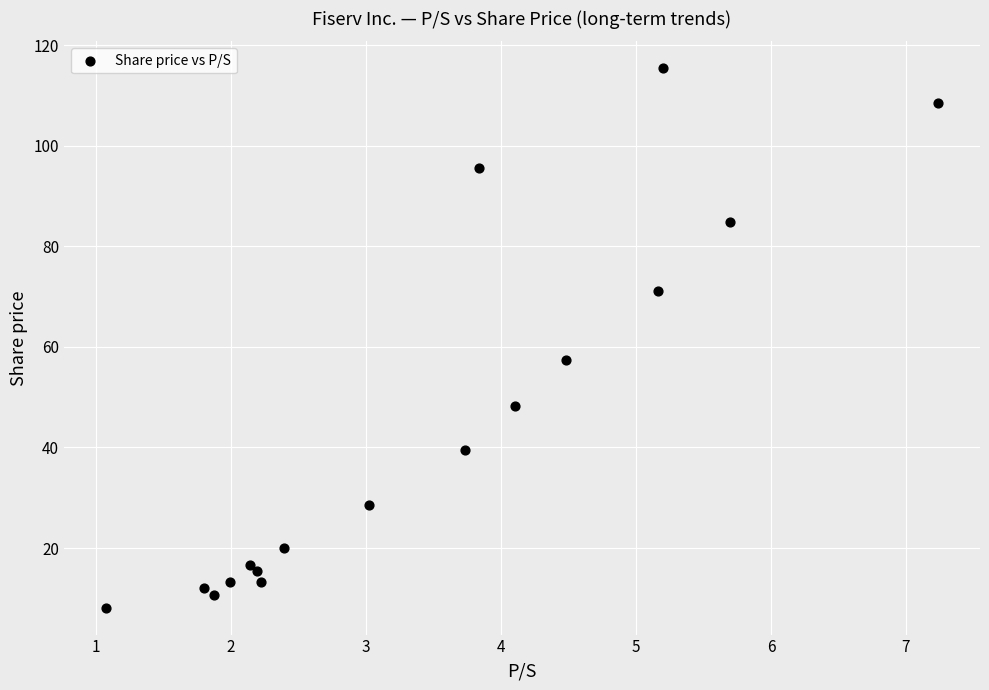

What is the range of Y values (max minus min)?

107.2